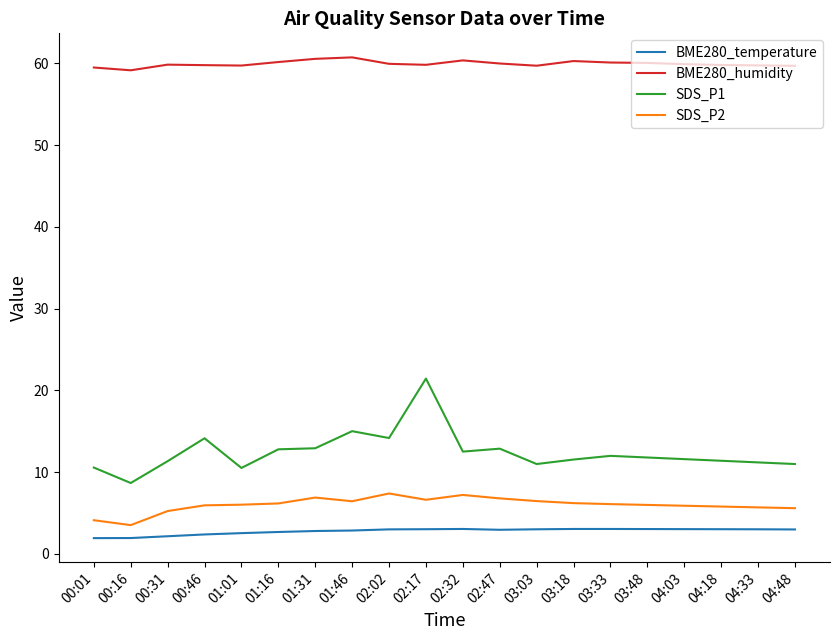

True or false: BME280_humidity and SDS_P1 intersect in this chart.

False